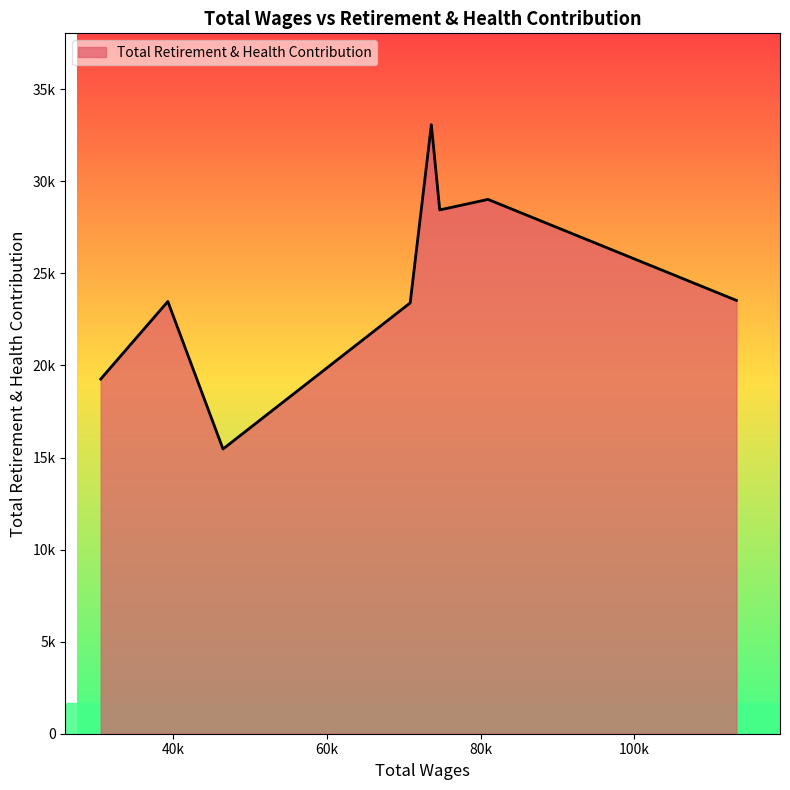

Is this an area chart (filled region under the line)?

Yes